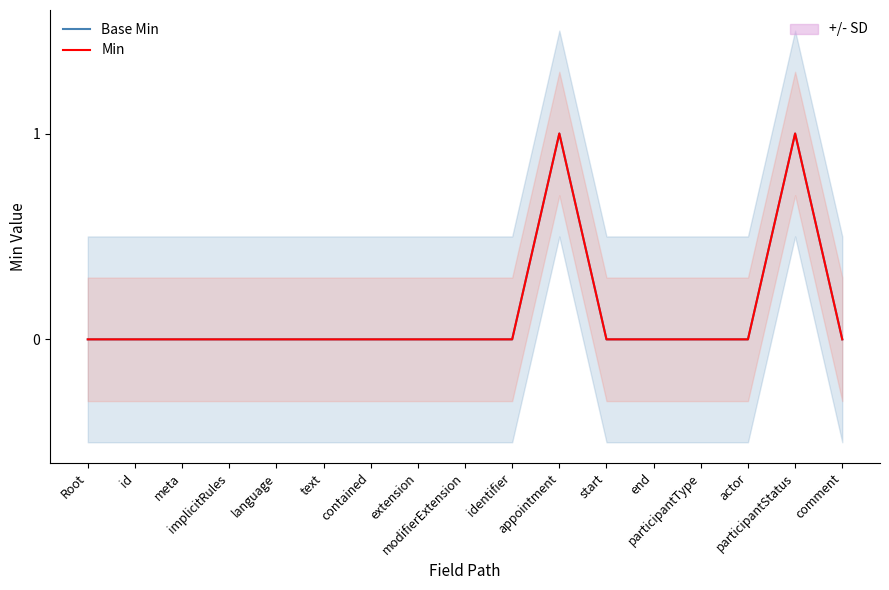

Count the number of categories in the chart.

17